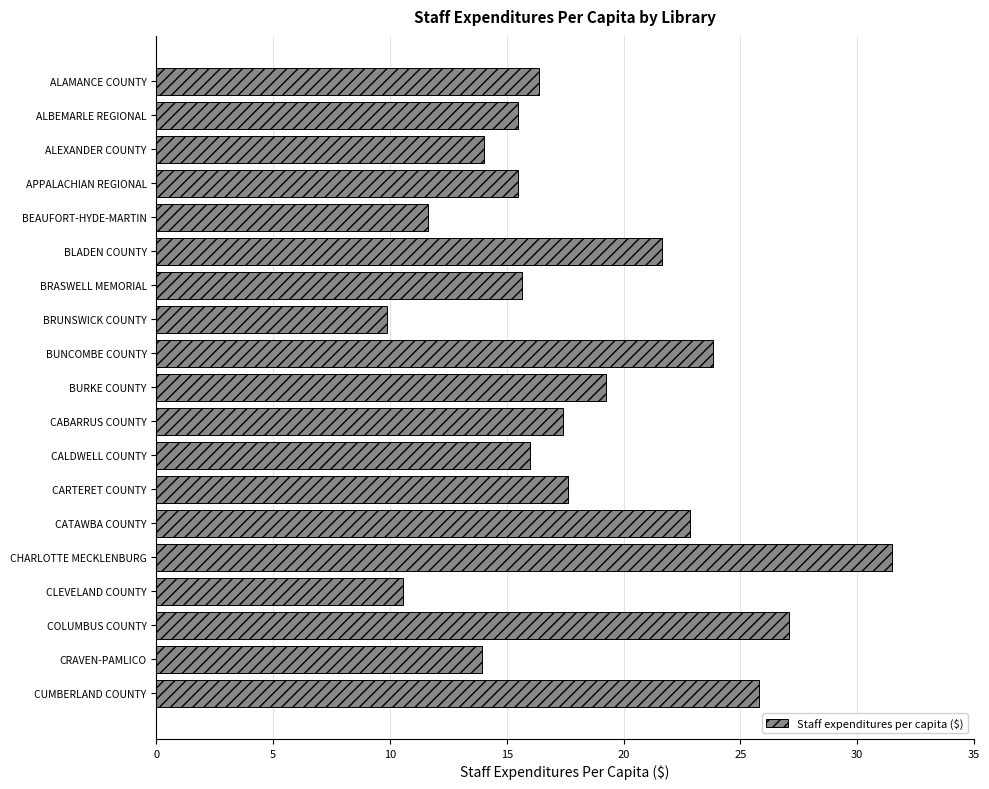

What is the value of the 15th bar from the top?

31.5